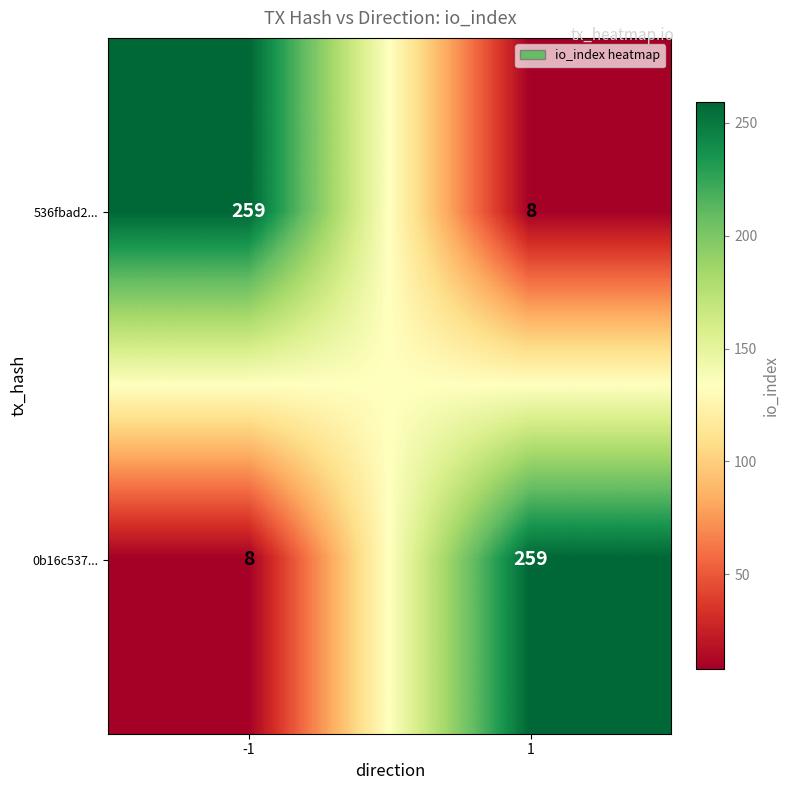

What is the difference between the 536fbad2... values at -1 and 1?

251